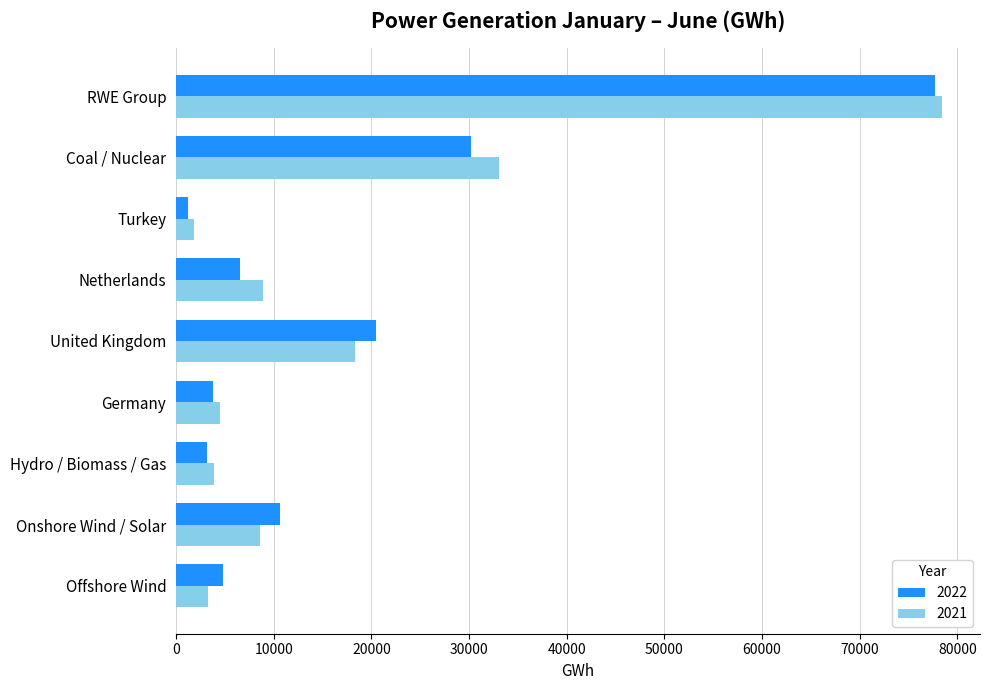

Rank the series at Germany from lowest to highest value.

2022, 2021